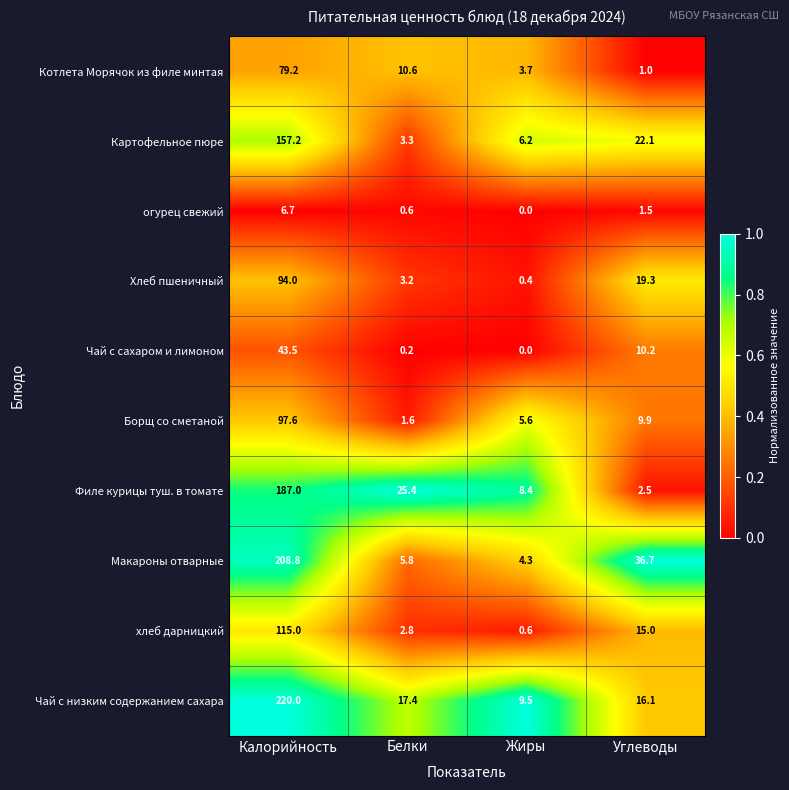

What is the difference between the Чай с низким содержанием сахара values at Калорийность and Белки?

202.6